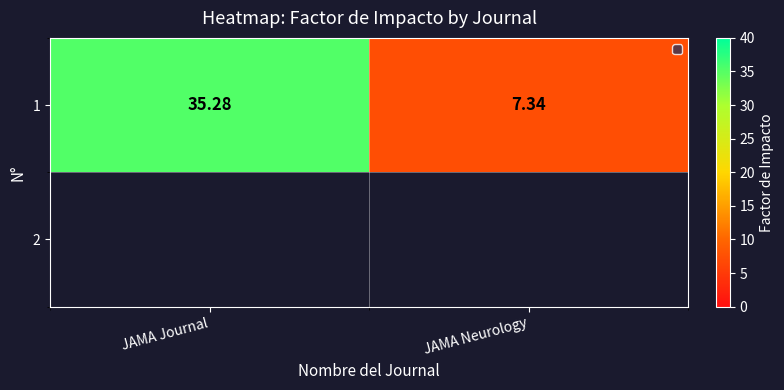

What is the difference between the values at JAMA Journal and JAMA Neurology?

27.9